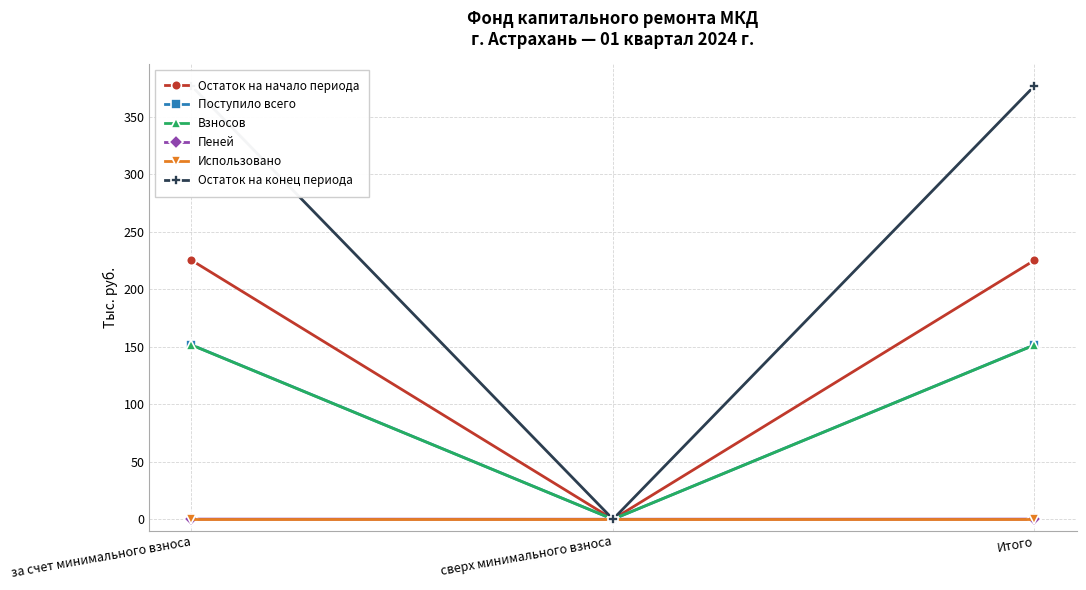

What is the label of the 1st point from the right?

Итого